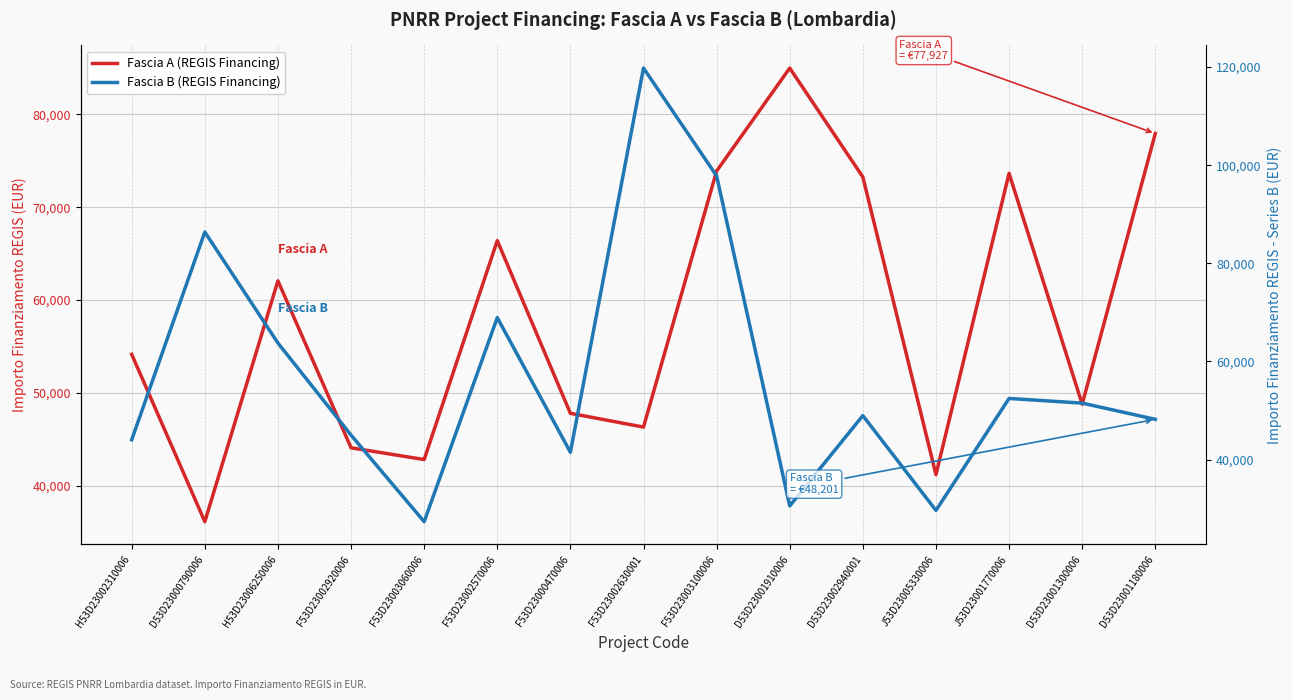

At which label does Fascia A reach its minimum?

D53D23000790006